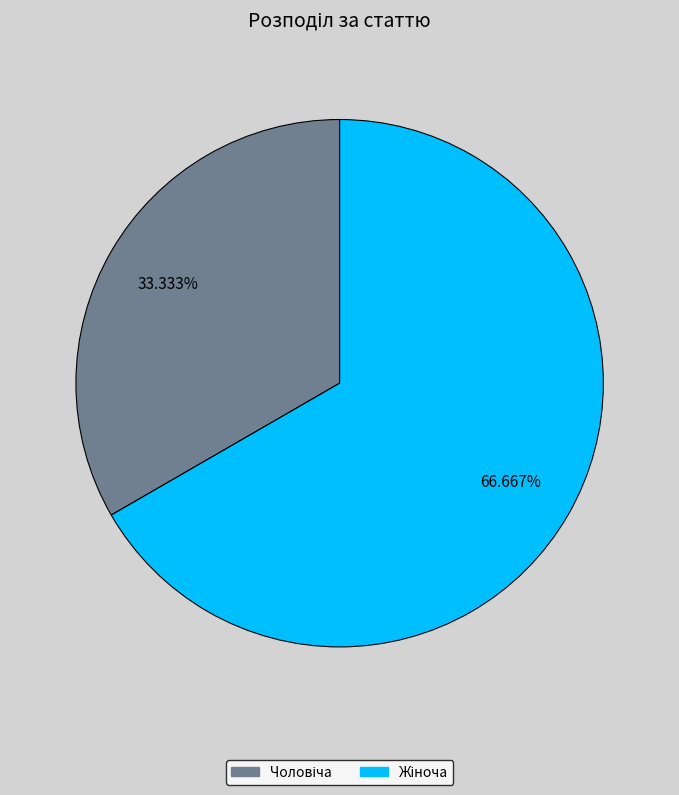

How many segments does this pie chart have?

2